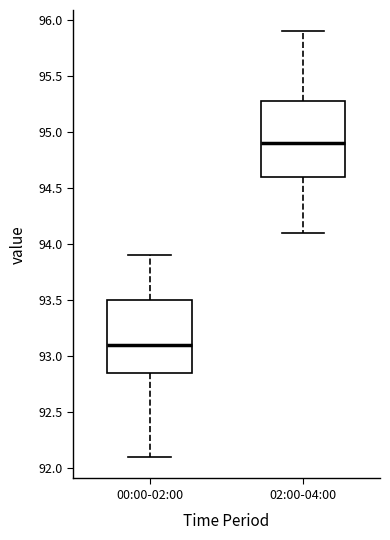

Reading left to right, read every box against the y-axis: the position of its median line, the range the box covers, and the ends of its whiskers. The values are not printed on the chart, so give them approximately, as read against the axis.

00:00-02:00: median 93.10, box 92.85 to 93.50, whiskers 92.10 to 93.90
02:00-04:00: median 94.90, box 94.60 to 95.30, whiskers 94.10 to 95.90